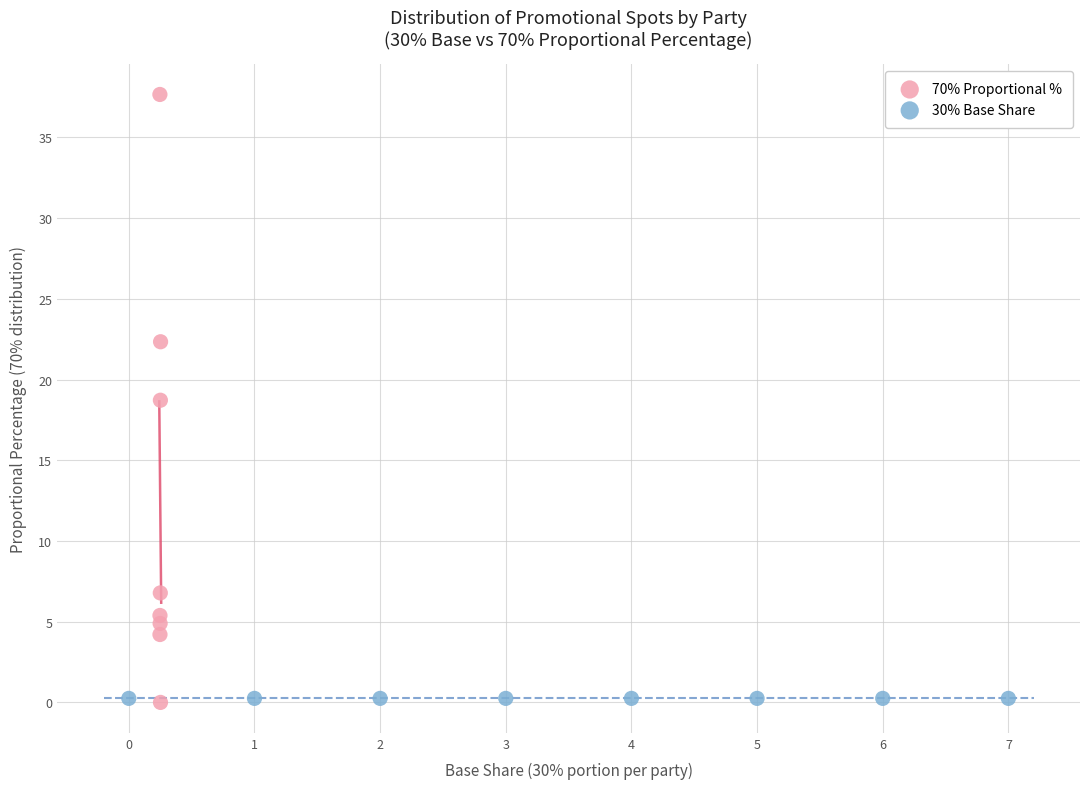

What are all the series names shown in the legend?

70% Proportional %, 30% Base Share